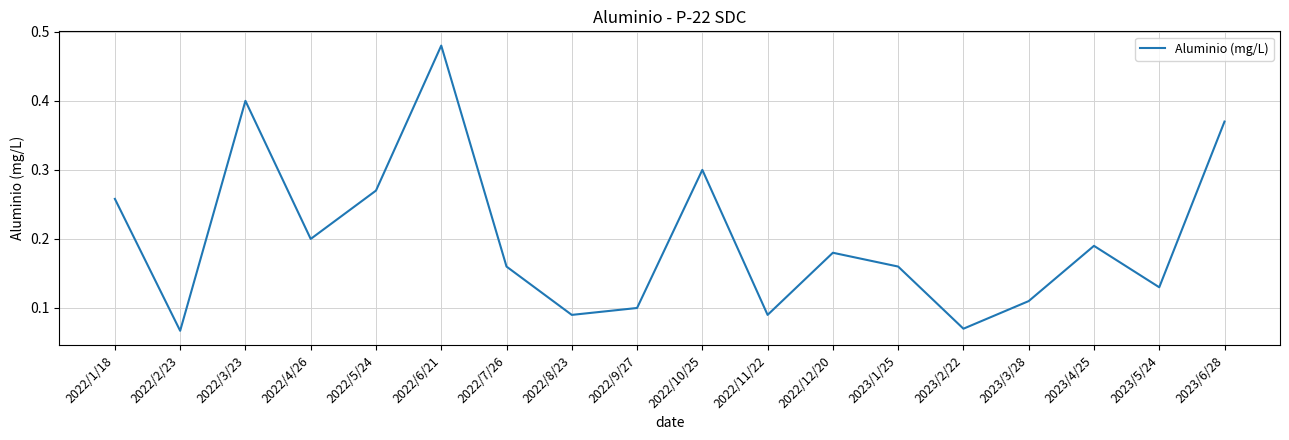

What position from the left is 2022/5/24?

5